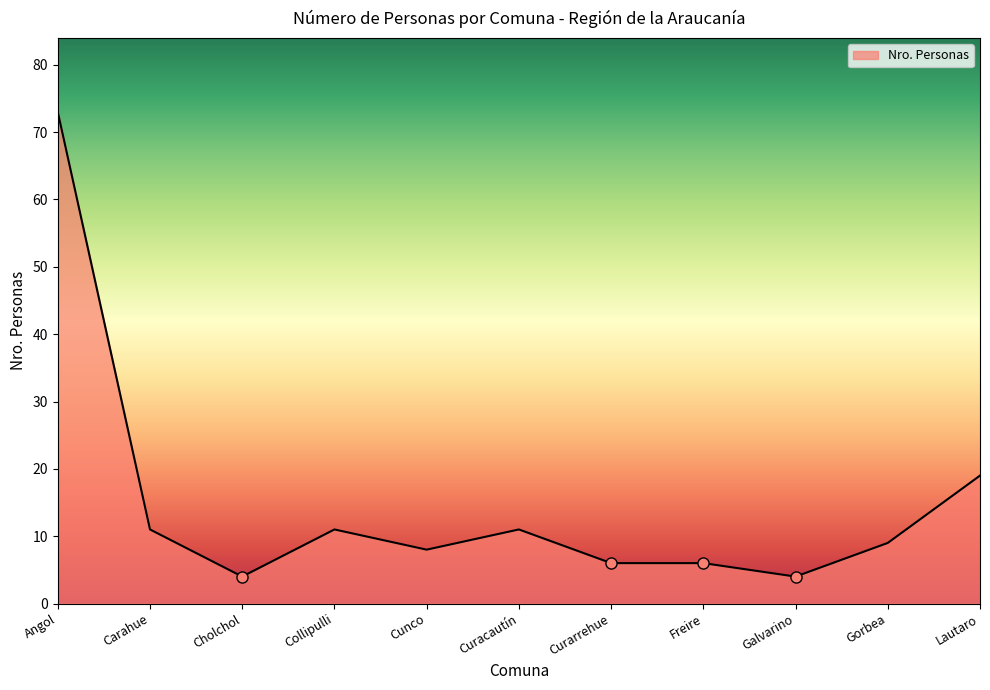

How many lines are shown in the chart?

1